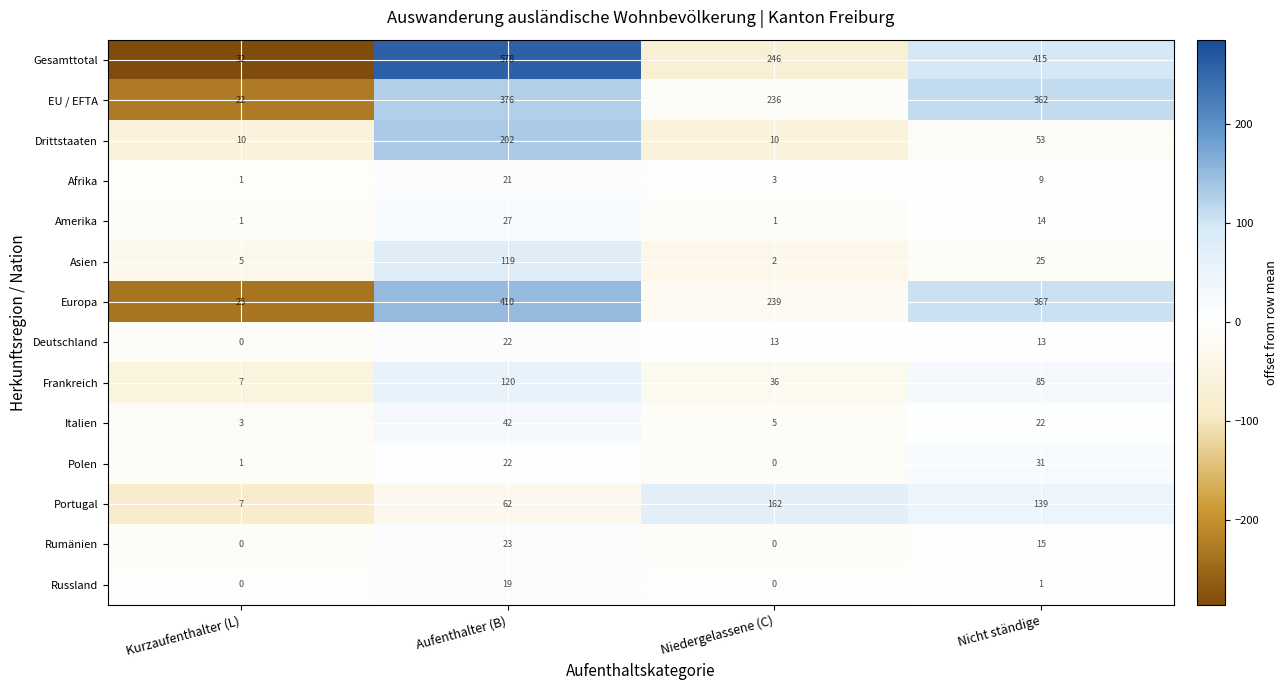

The value of Gesamttotal at Niedergelassene (C) is 246. True or false?

True